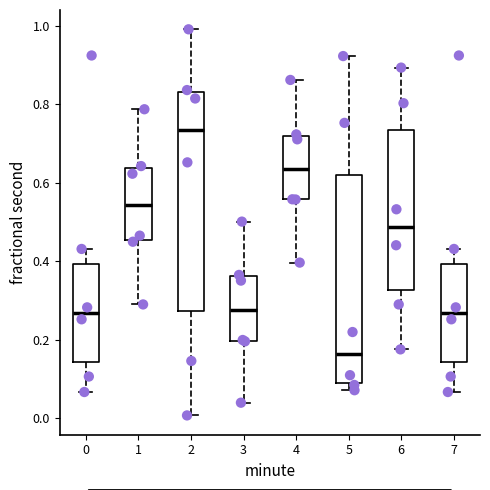

Reading left to right, read every box against the y-axis: the position of its median line, the range the box covers, and the ends of its whiskers. The values are not printed on the chart, so give them approximately, as read against the axis.

0: median 0.26, box 0.14 to 0.40, whiskers 0.06 to 0.44
1: median 0.54, box 0.46 to 0.64, whiskers 0.28 to 0.78
2: median 0.74, box 0.28 to 0.84, whiskers 0.00 to 1.00
3: median 0.28, box 0.20 to 0.36, whiskers 0.04 to 0.50
4: median 0.64, box 0.56 to 0.72, whiskers 0.40 to 0.86
5: median 0.16, box 0.10 to 0.62, whiskers 0.08 to 0.92
6: median 0.48, box 0.32 to 0.74, whiskers 0.18 to 0.90
7: median 0.26, box 0.14 to 0.40, whiskers 0.06 to 0.44